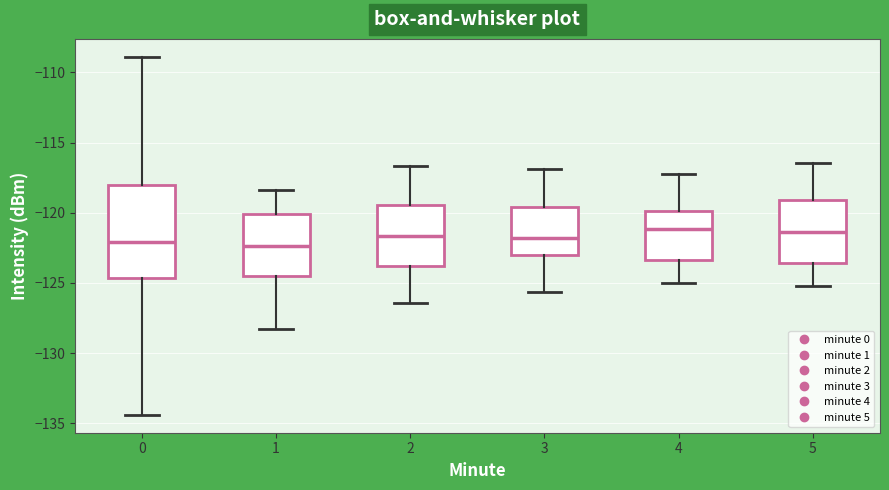

Reading left to right, read every box against the y-axis: the position of its median line, the range the box covers, and the ends of its whiskers. The values are not printed on the chart, so give them approximately, as read against the axis.

0: median -122.0, box -124.5 to -118.0, whiskers -134.5 to -109.0
1: median -122.5, box -124.5 to -120.0, whiskers -128.5 to -118.5
2: median -121.5, box -124.0 to -119.5, whiskers -126.5 to -116.5
3: median -122.0, box -123.0 to -119.5, whiskers -125.5 to -117.0
4: median -121.0, box -123.5 to -120.0, whiskers -125.0 to -117.0
5: median -121.5, box -123.5 to -119.0, whiskers -125.0 to -116.5